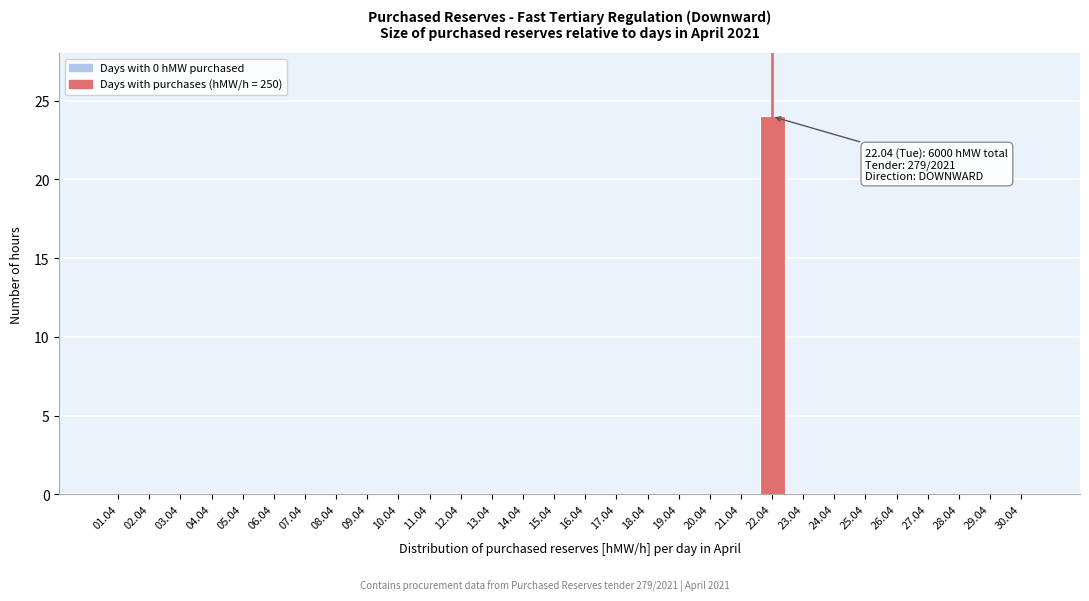

Reading right to left, list all the values displayed in this chart.

30.04=0	29.04=0	28.04=0	27.04=0	26.04=0	25.04=0	24.04=0	23.04=0	22.04=24	21.04=0	20.04=0	19.04=0	18.04=0	17.04=0	16.04=0	15.04=0	14.04=0	13.04=0	12.04=0	11.04=0	10.04=0	09.04=0	08.04=0	07.04=0	06.04=0	05.04=0	04.04=0	03.04=0	02.04=0	01.04=0